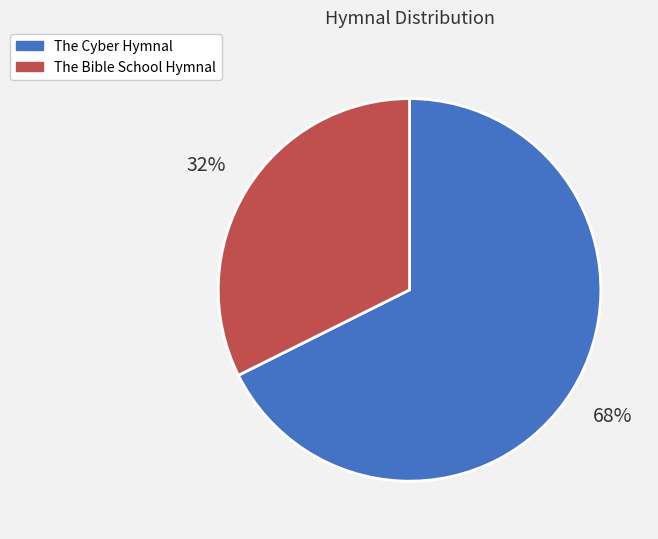

Is the sum of The Cyber Hymnal and The Bible School Hymnal greater than half?

Yes